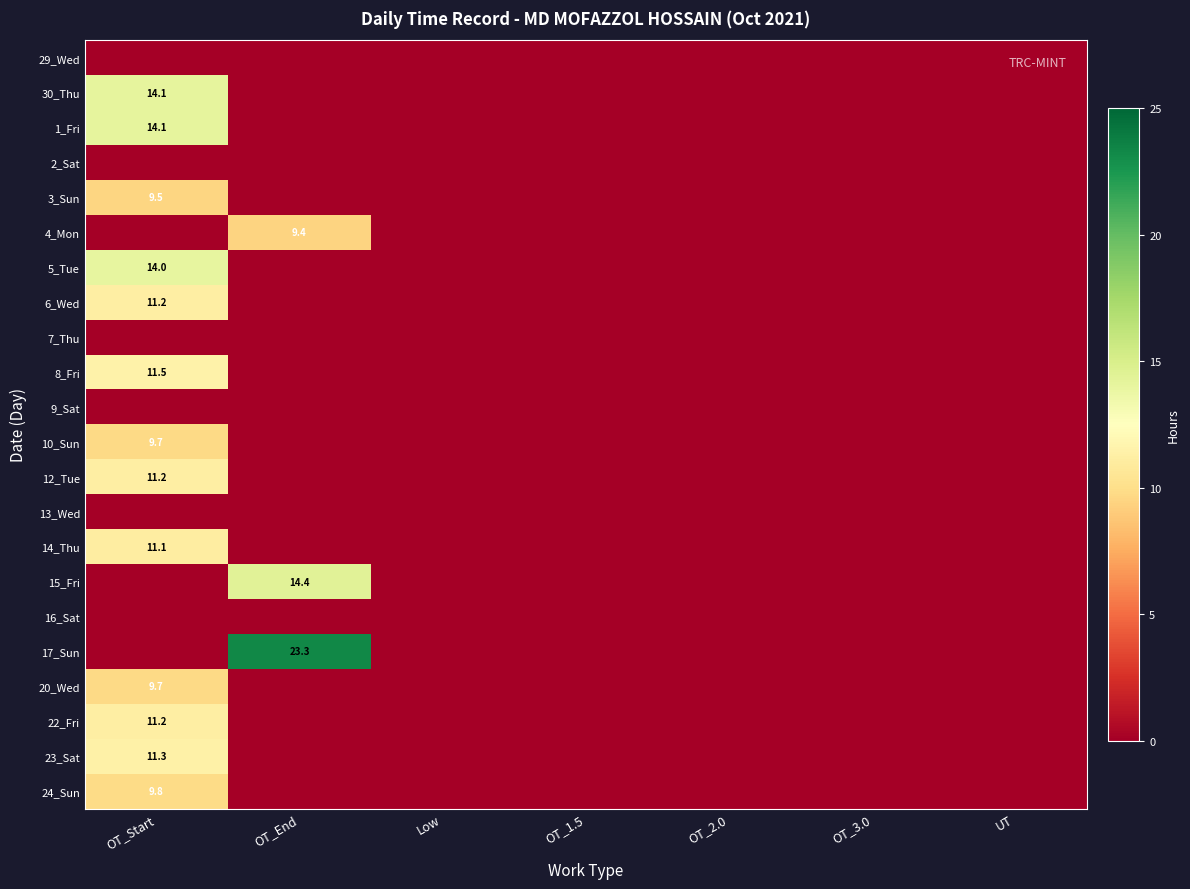

At OT_Start, list the series in order from largest to smallest.

1_Fri, 30_Thu, 5_Tue, 8_Fri, 23_Sat, 12_Tue, 22_Fri, 6_Wed, 14_Thu, 24_Sun, 20_Wed, 10_Sun, 3_Sun, 29_Wed, 2_Sat, 4_Mon, 7_Thu, 9_Sat, 13_Wed, 15_Fri, 16_Sat, 17_Sun